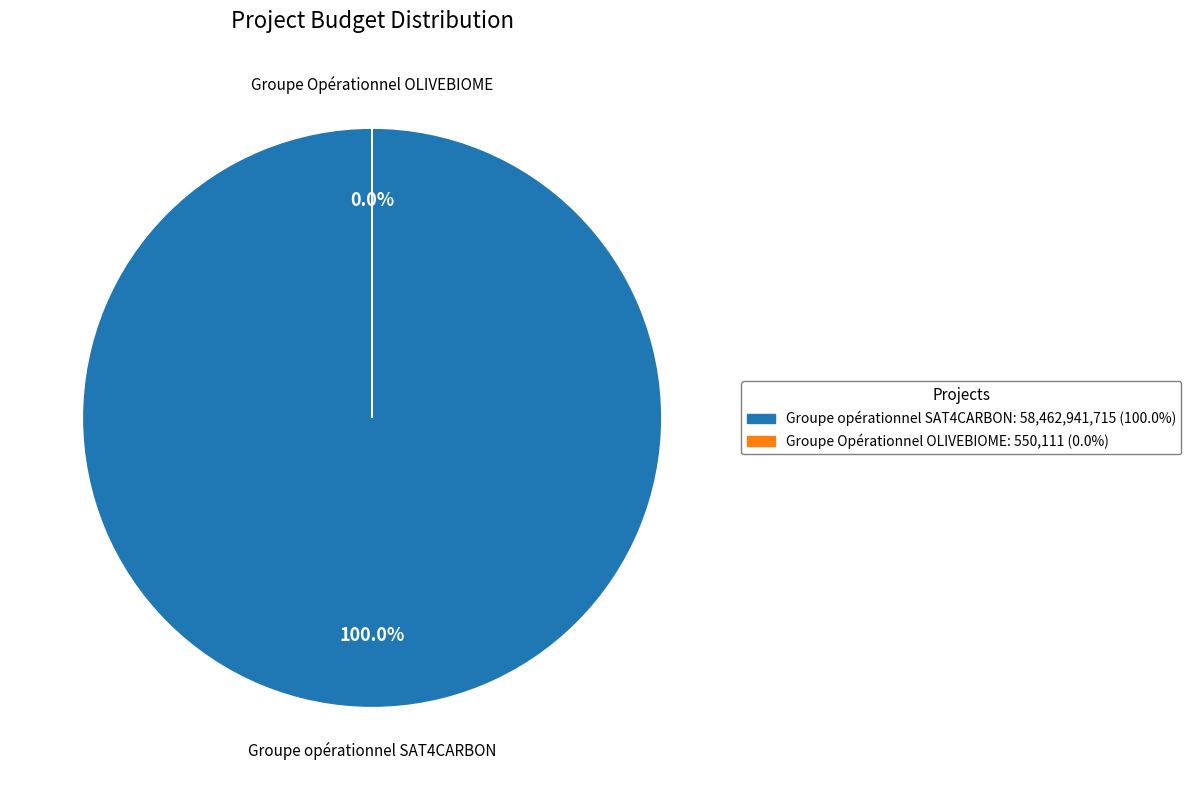

How many slices are in this pie chart?

2